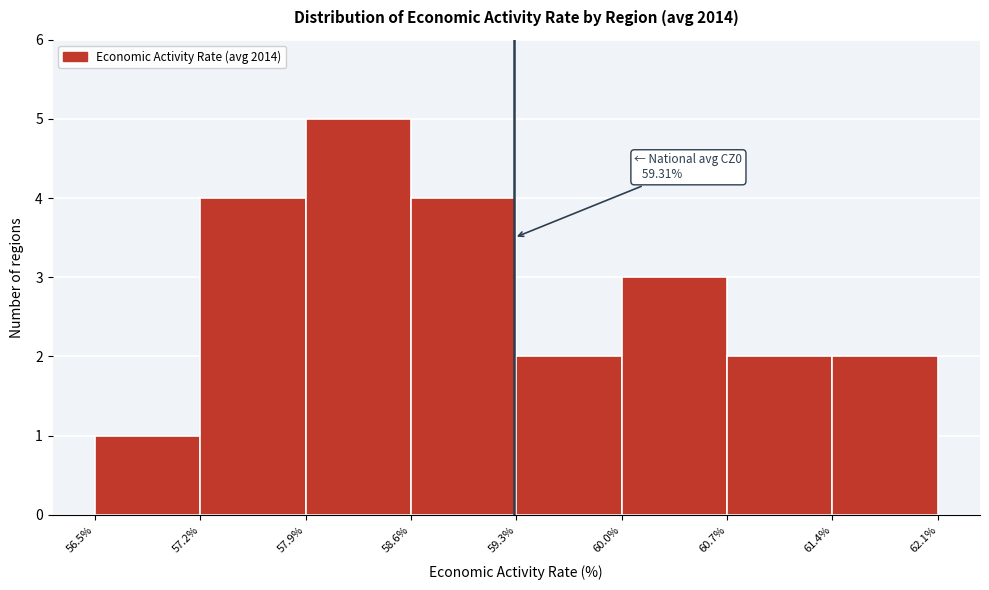

Which range on the x-axis has the tallest bar?

57.9% to 58.6%